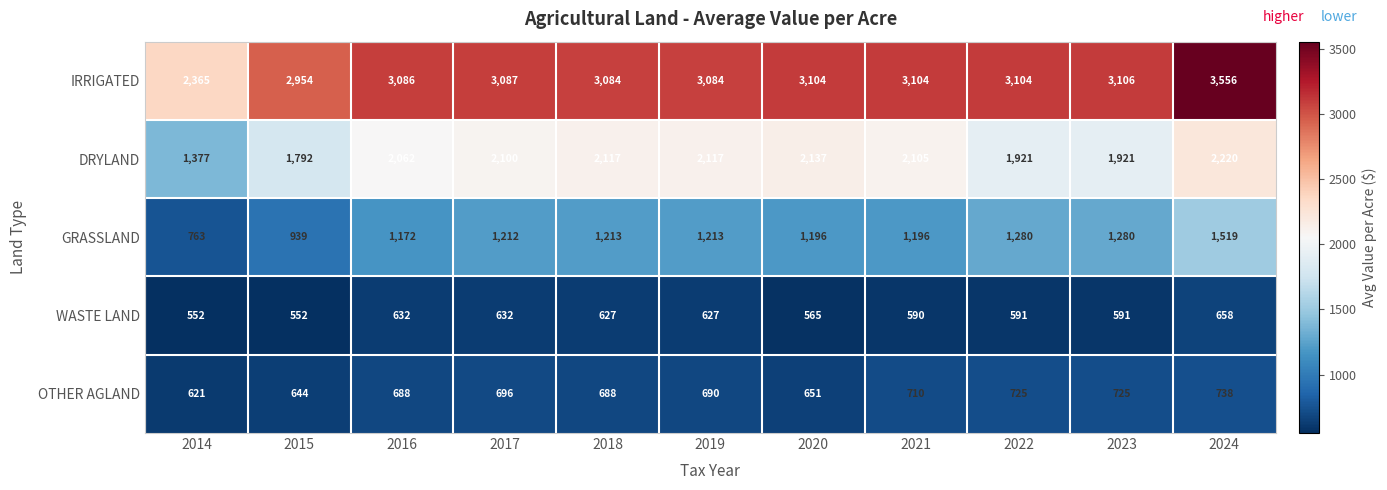

Is it true that IRRIGATED equals 1076 at 2018?

False